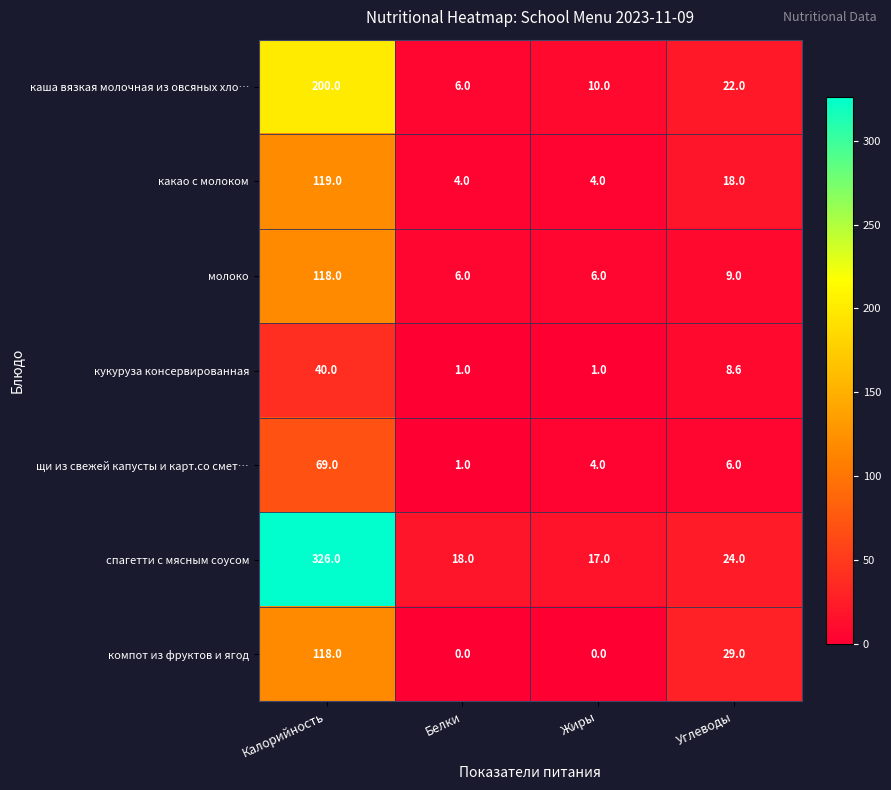

What is the average value of the щи из свежей капусты и карт.со смет… series?

20.0